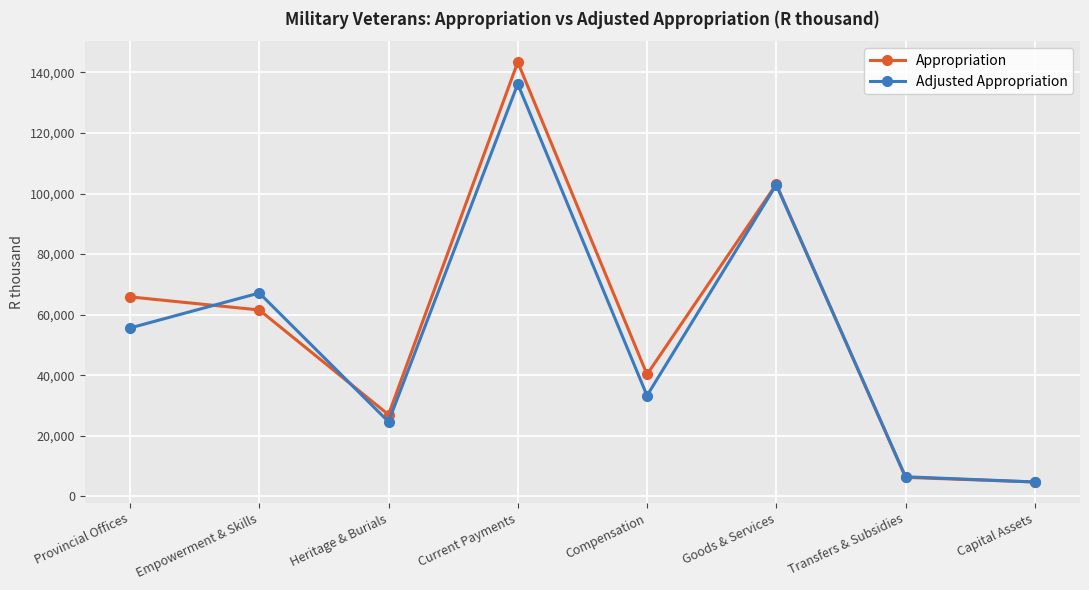

How many interior local peaks does the Adjusted Appropriation series have?

3